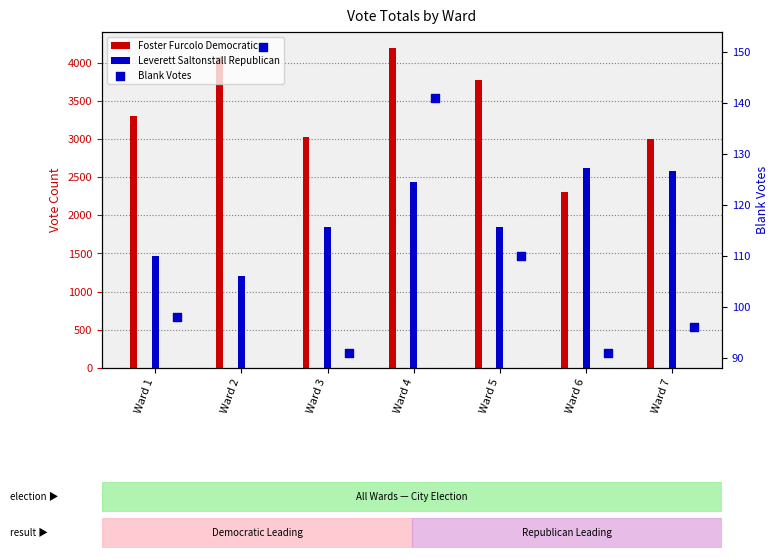

Which series has the largest Y range (max minus min)?

Foster Furcolo Democratic